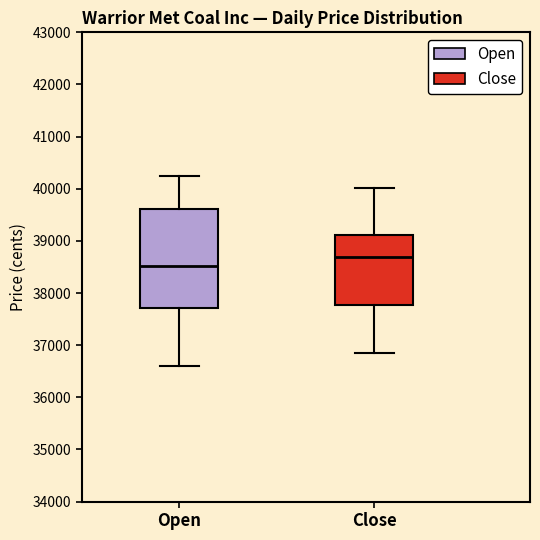

Where does the lower whisker of the box for Close end on the y-axis? The values are not printed on the chart, so give them approximately, as read against the axis.

36900